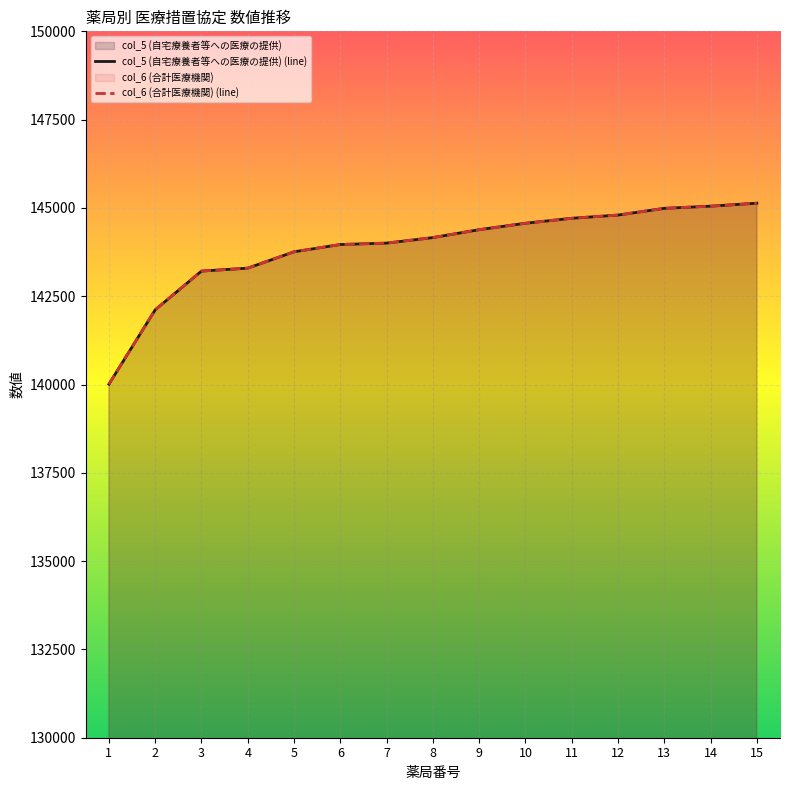

What is the difference between the col_5 (自宅療養者等への医療の提供) (line) values at 9 and 4?

1089